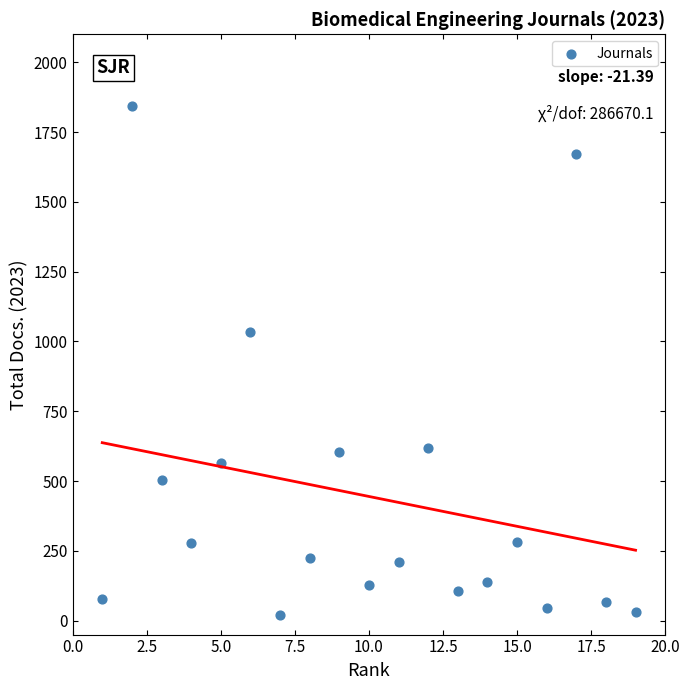

What Y value in the scatter plot is closest to 931?

1035